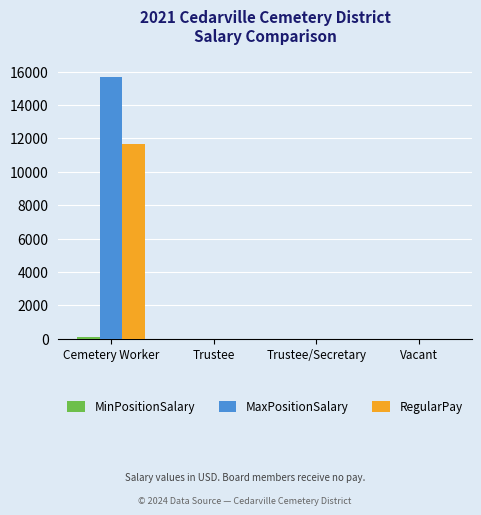

What is the sum of all RegularPay values?

11690